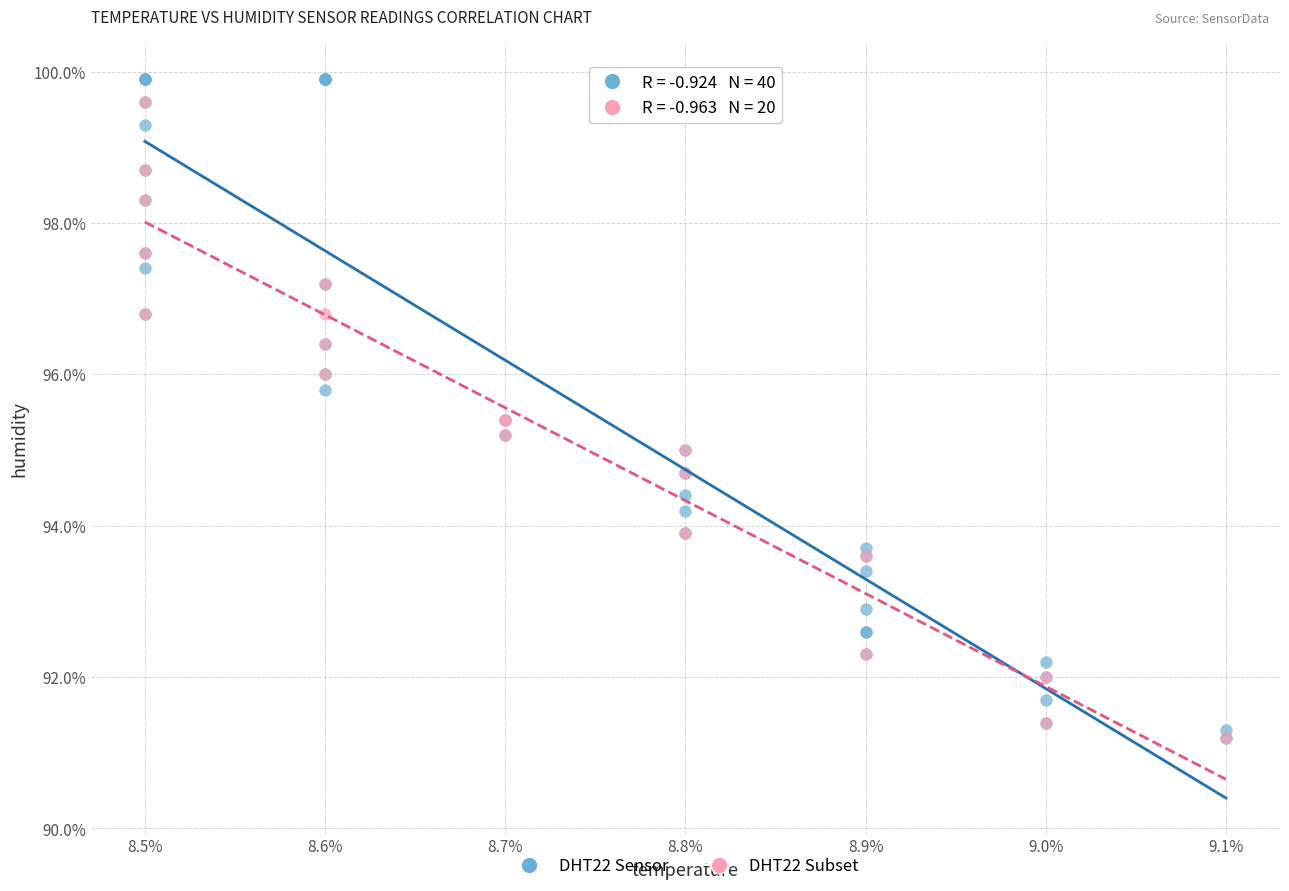

Which series has the largest Y range (max minus min)?

DHT22 Sensor